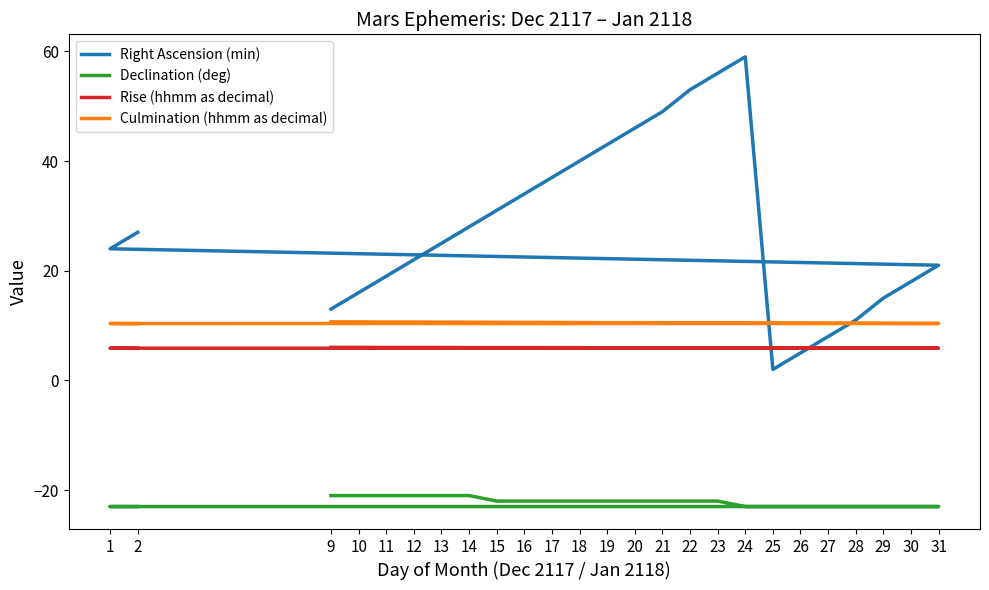

How many times do Rise (hhmm as decimal) and Right Ascension (min) cross each other?

2